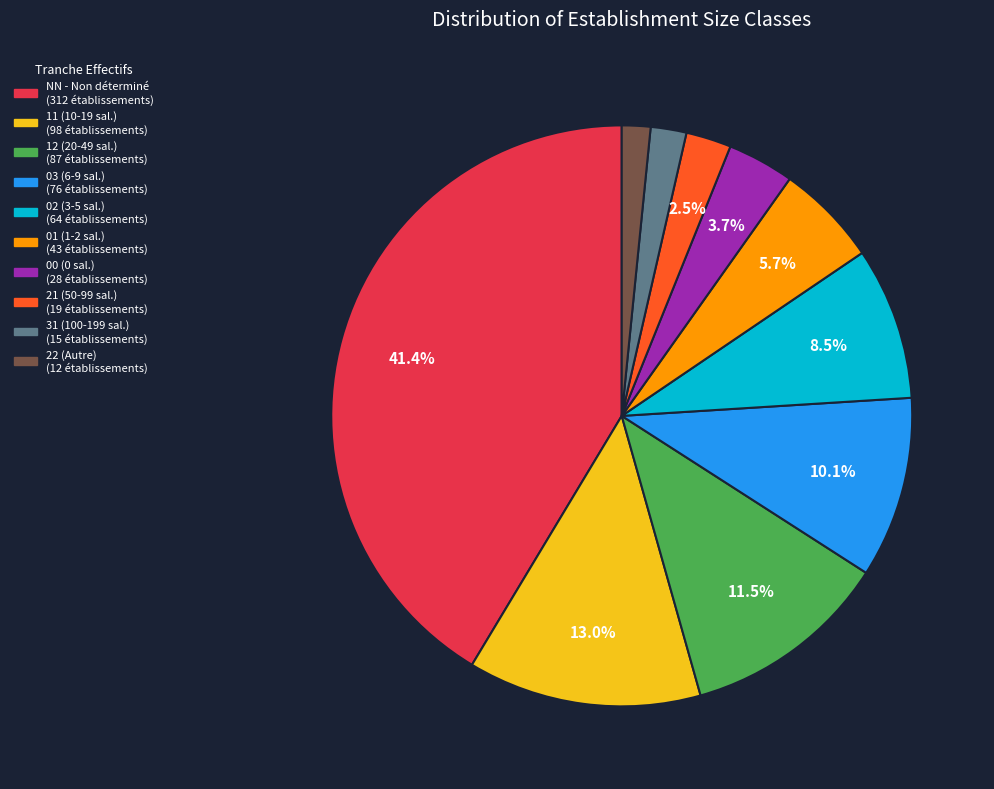

To the nearest percent, what percentage of the pie is 11?

13%